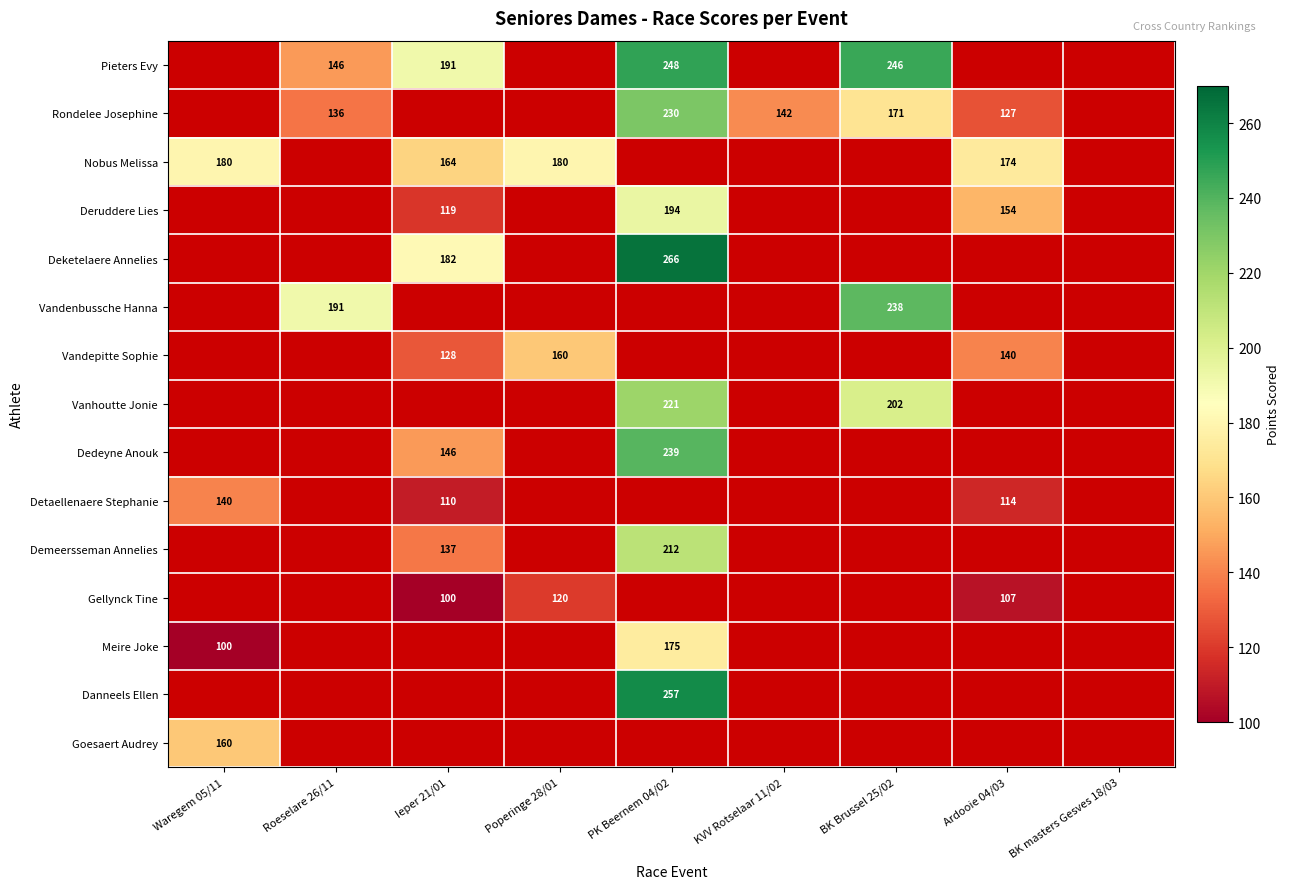

Count the number of categories in the chart.

9